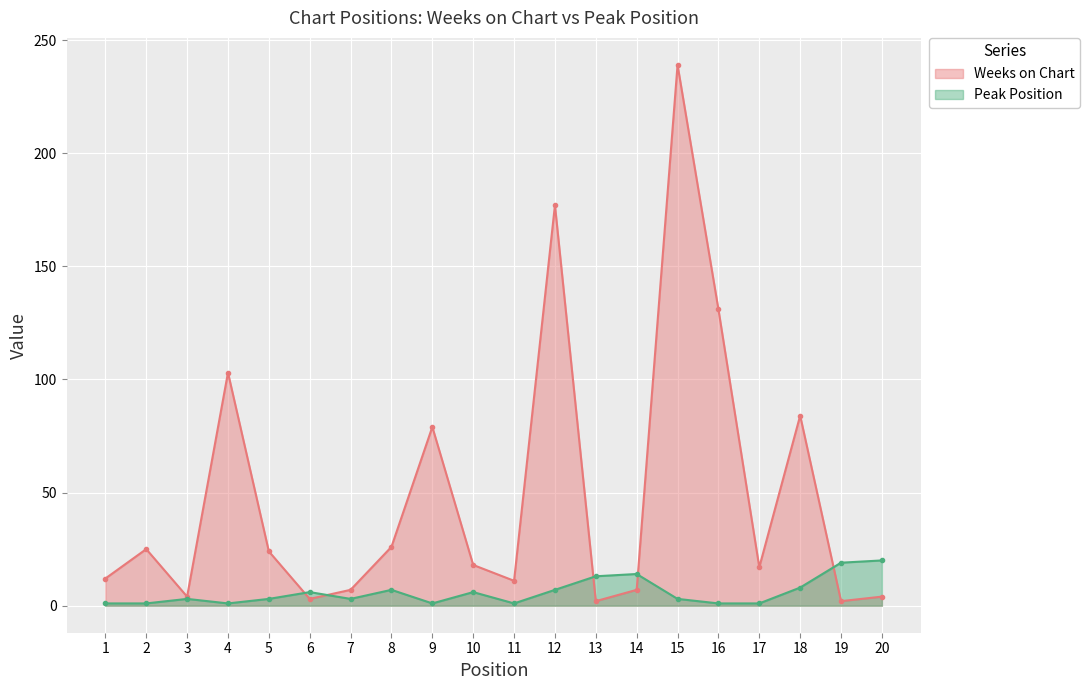

True or false: Peak Position has more than 0 interior local peaks.

True